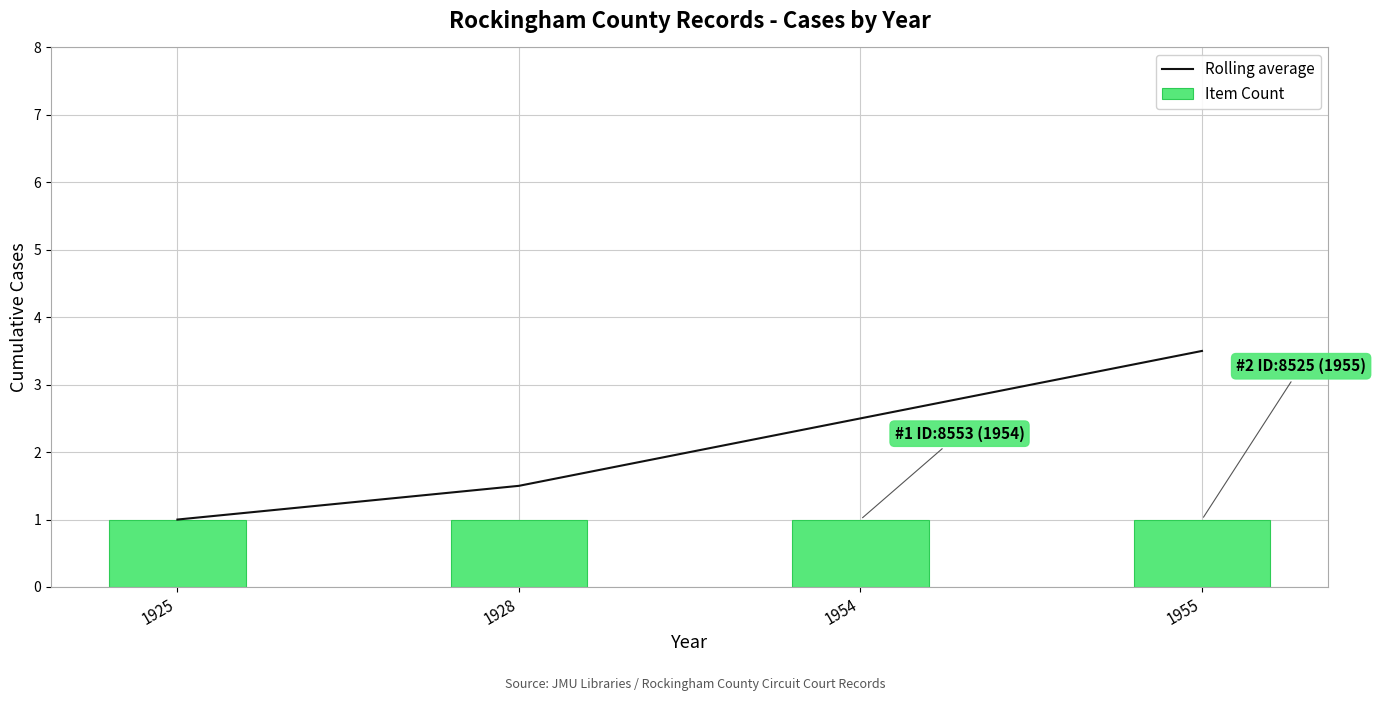

The value of Rolling average at 1954 is 2.5. True or false?

True